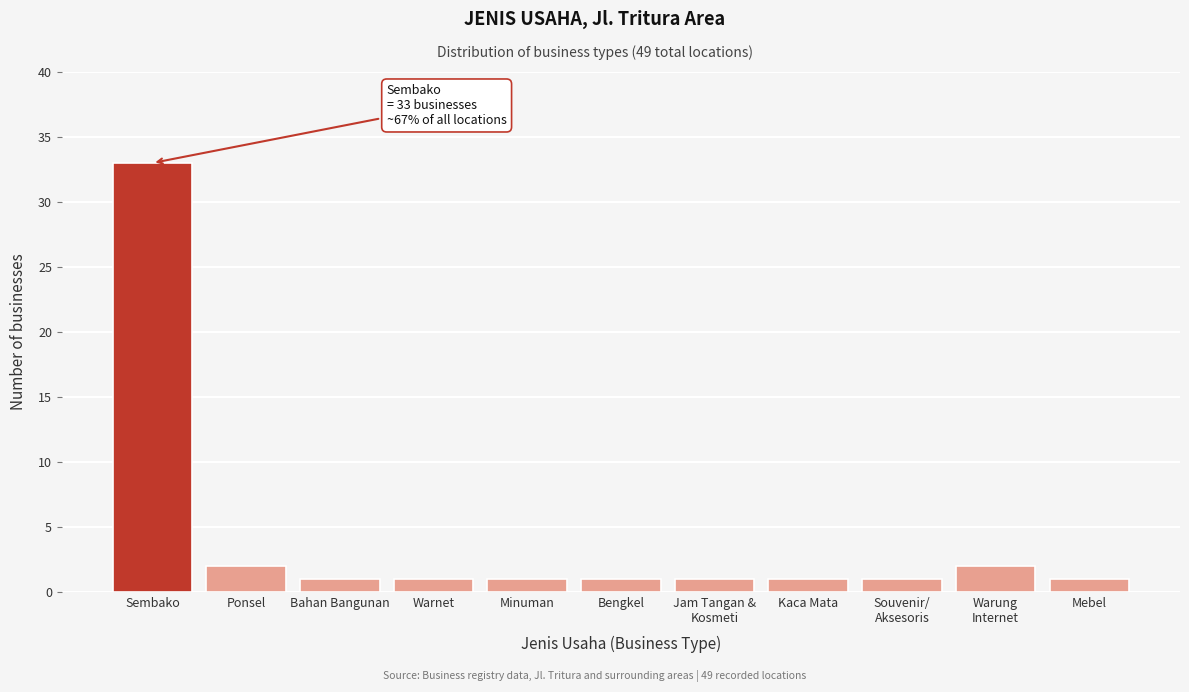

Reading right to left, extract all data points from this chart.

1	2	1	1	1	1	1	1	1	2	33